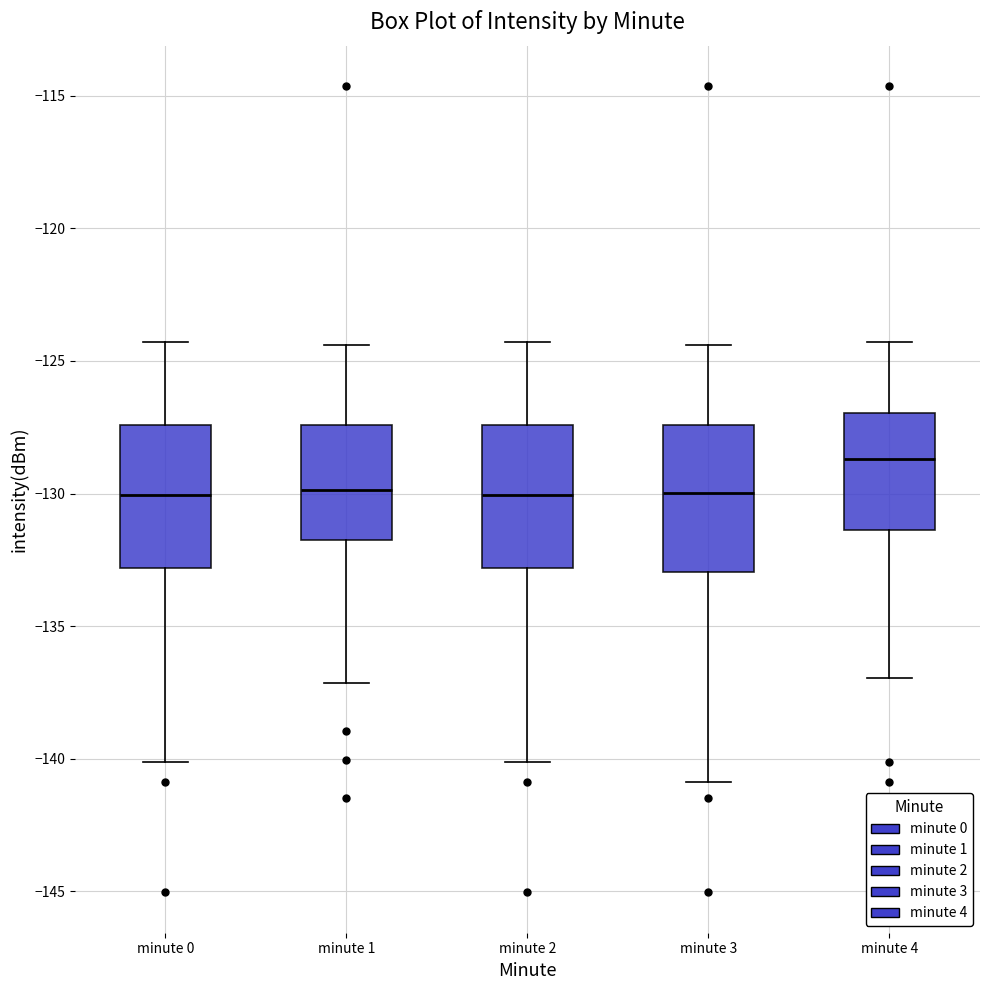

Reading left to right, read every box against the y-axis: the position of its median line, the range the box covers, and the ends of its whiskers. The values are not printed on the chart, so give them approximately, as read against the axis.

minute 0: median -130.0, box -133.0 to -127.5, whiskers -140.0 to -124.5
minute 1: median -130.0, box -132.0 to -127.5, whiskers -137.0 to -124.5
minute 2: median -130.0, box -133.0 to -127.5, whiskers -140.0 to -124.5
minute 3: median -130.0, box -133.0 to -127.5, whiskers -141.0 to -124.5
minute 4: median -128.5, box -131.5 to -127.0, whiskers -137.0 to -124.5